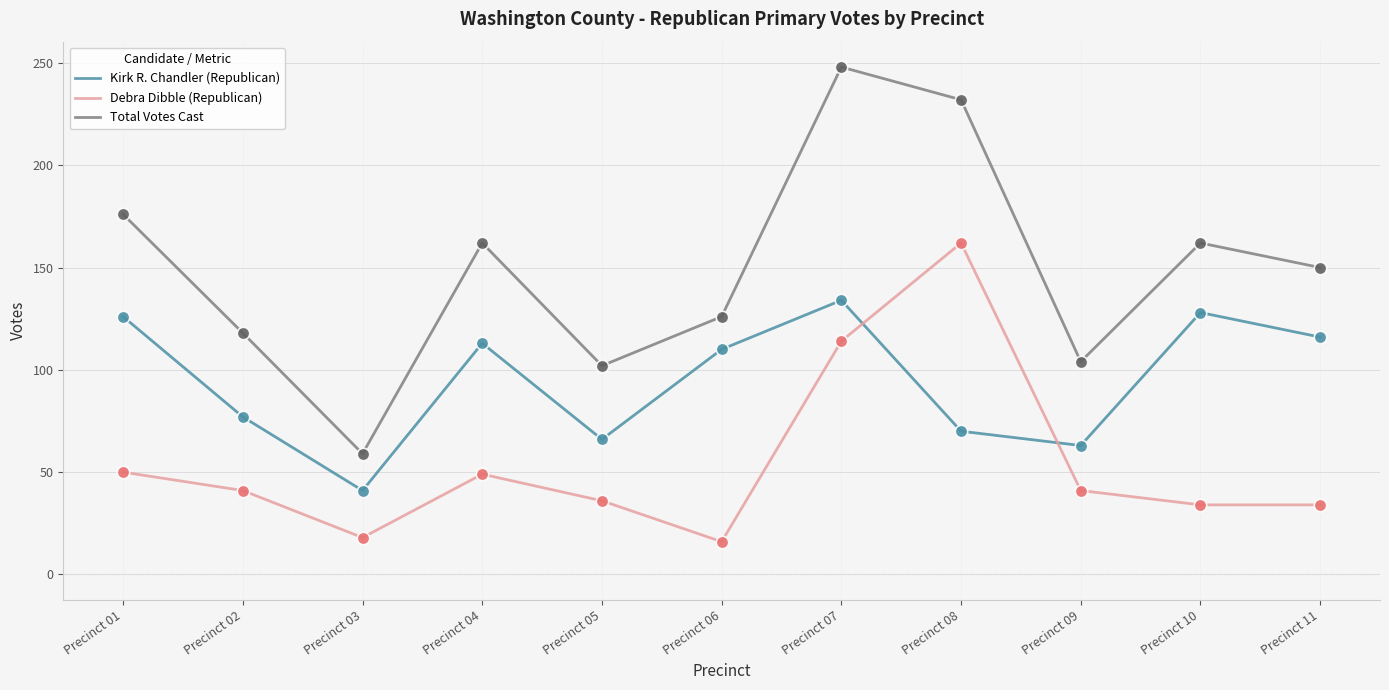

Which series has the widest spread of values?

Total Votes Cast